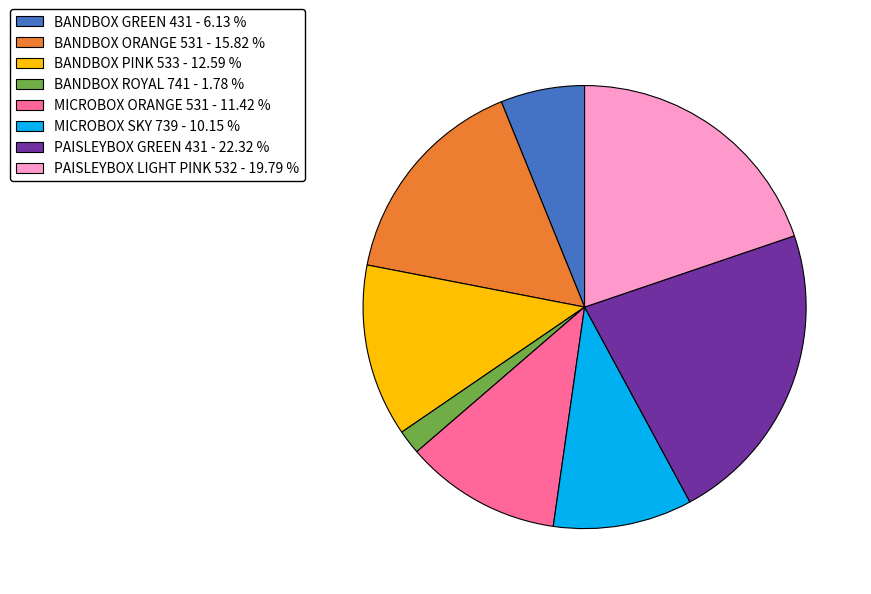

Count the number of slices in the pie.

8